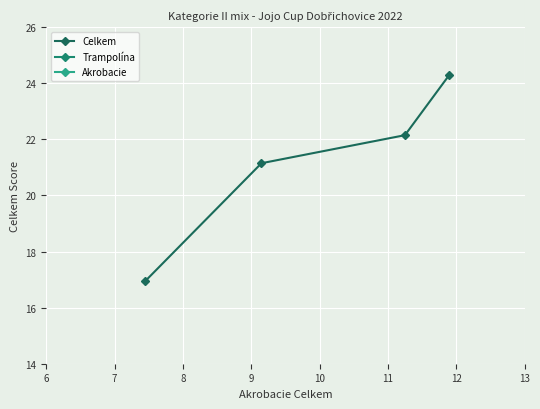

At how many categories does at least one series exceed 21?

3